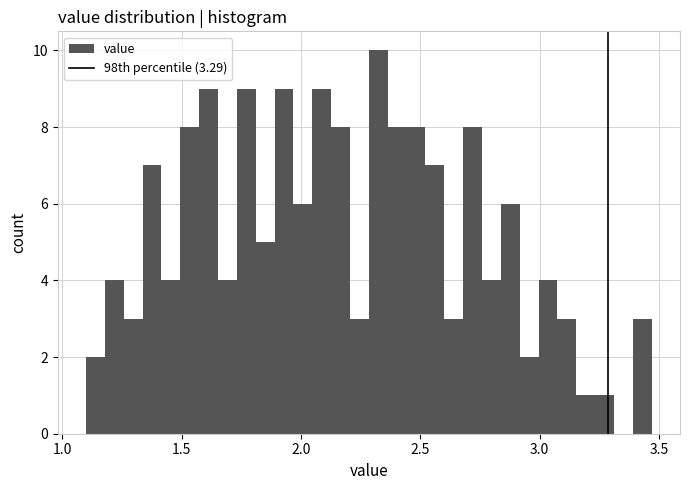

Around what value on the x-axis is the tallest bar? Give the approximate position of its centre, as read against the axis.

2.30